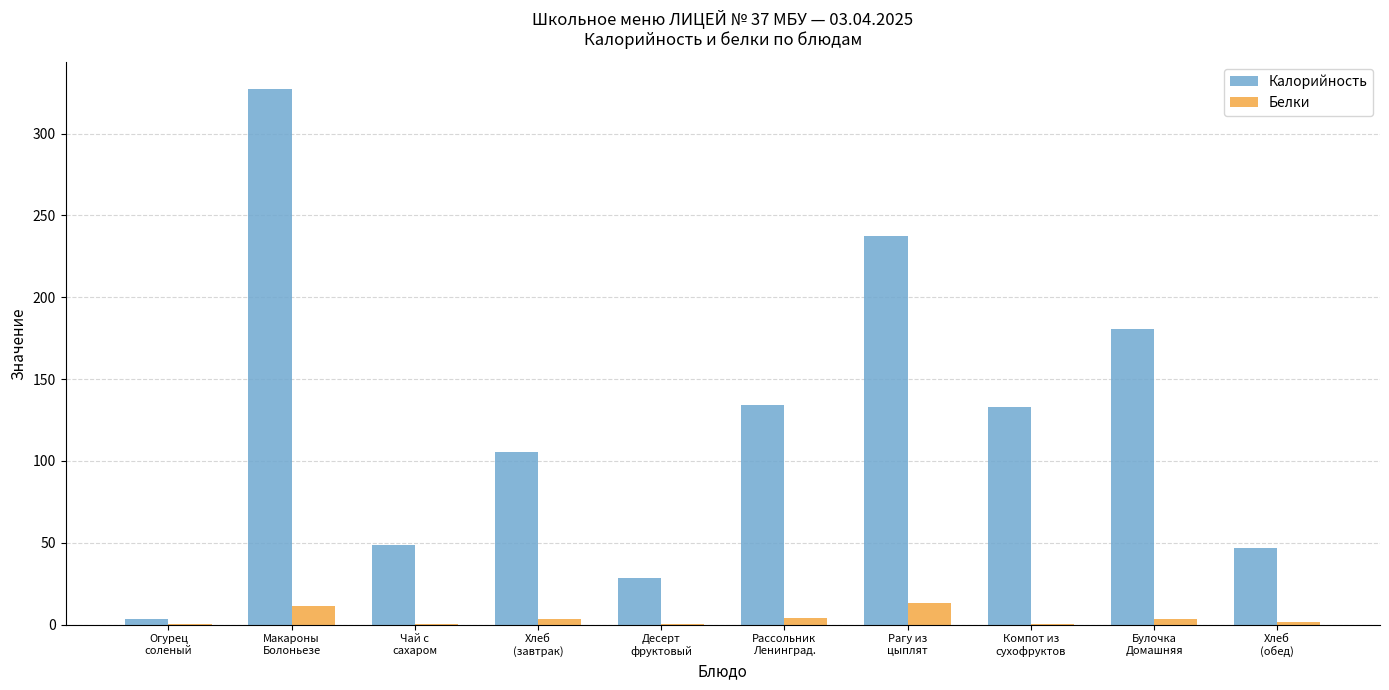

What is the maximum value shown in the chart?

327.3